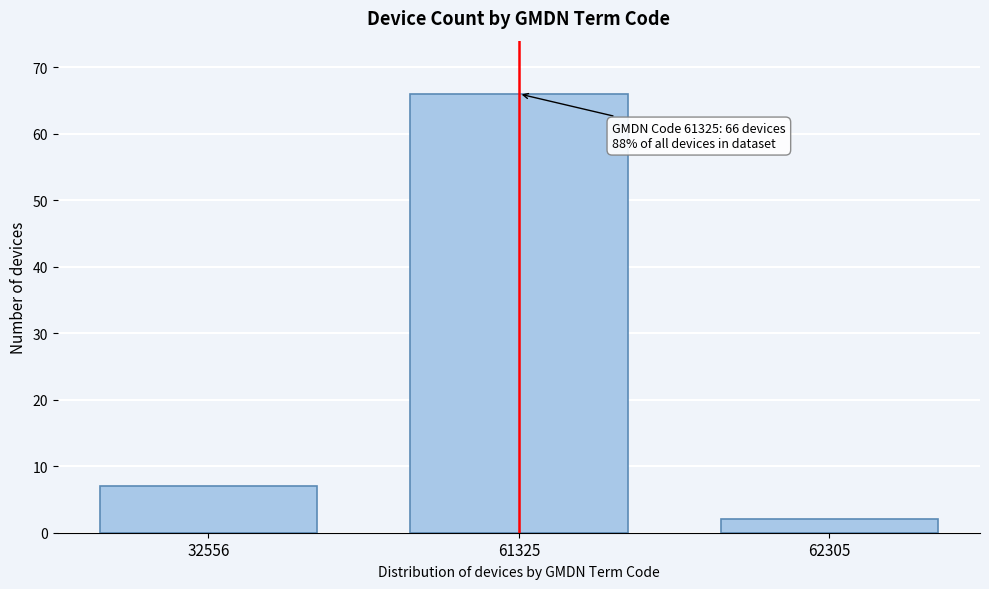

Reading left to right, what are all the values shown in this chart?

32556=7	61325=66	62305=2